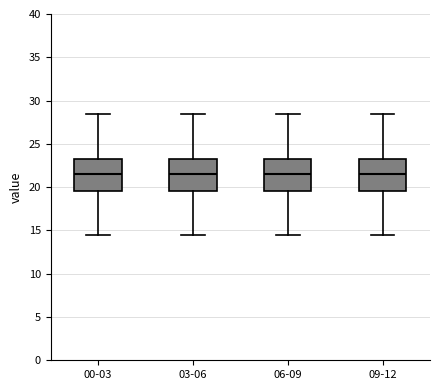

Where does the median line of the box for 03-06 sit on the y-axis? The values are not printed on the chart, so give them approximately, as read against the axis.

21.5